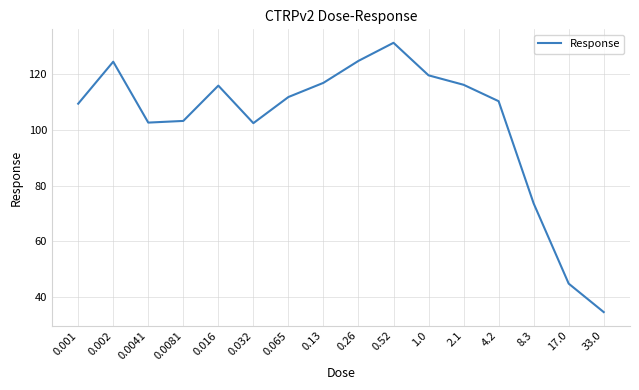

Where is the data nearest to the value 82?

8.3